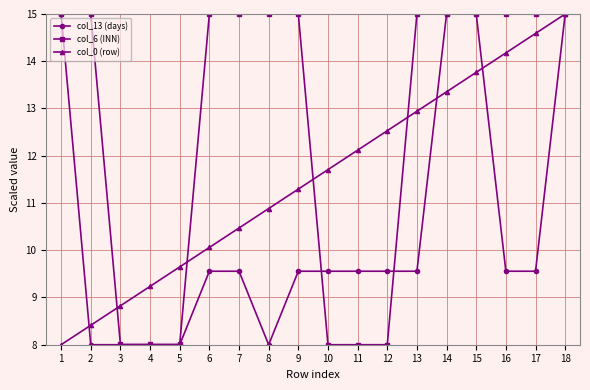

Between which two adjacent categories do col_0 (row) and col_6 (INN) first intersect?

2 and 3